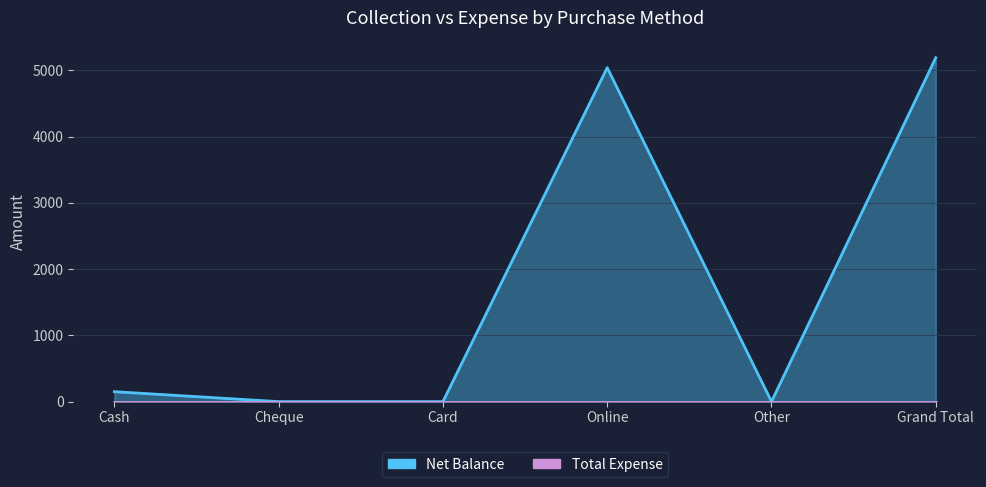

Does the chart have visible grid lines?

Yes